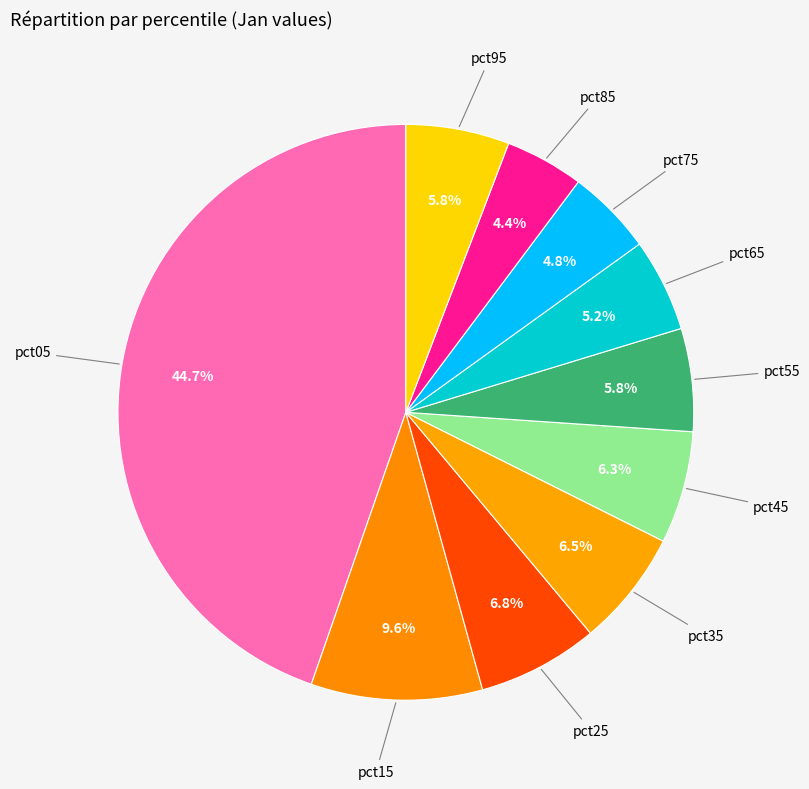

How many segments does this pie chart have?

10